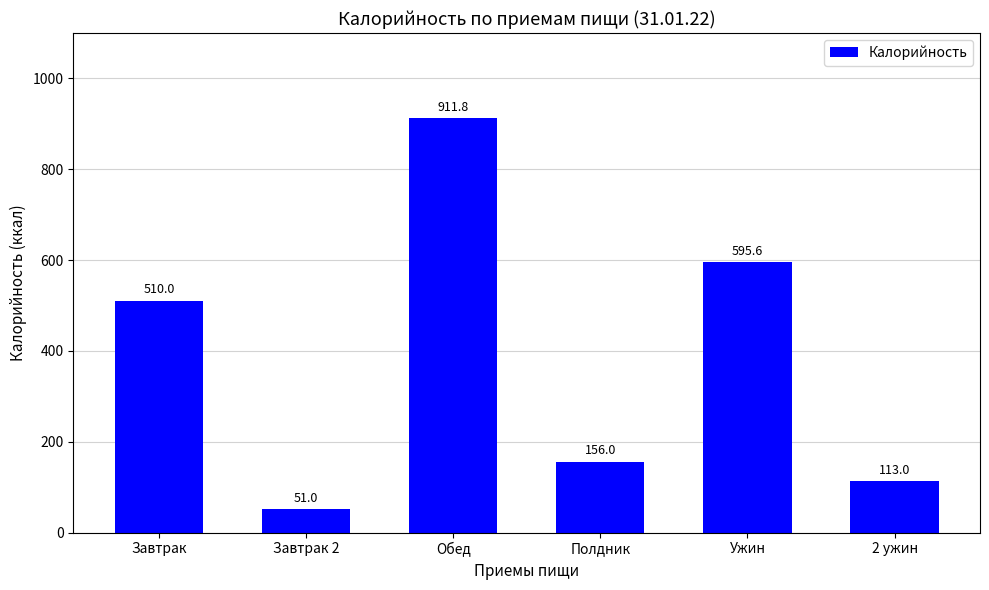

What value does the data have at Завтрак 2?

51.0